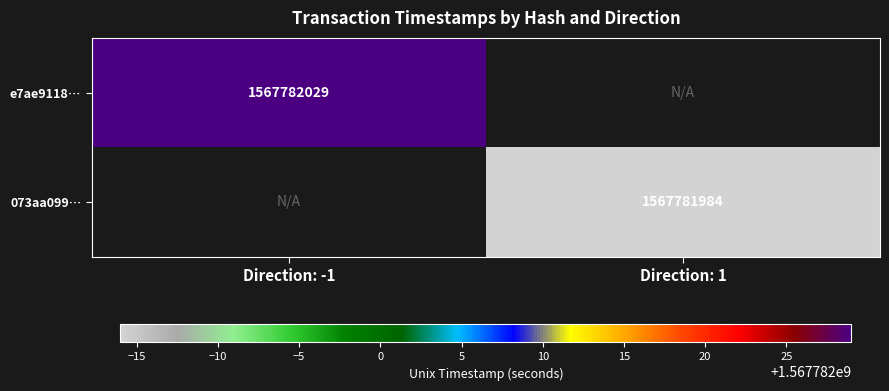

Which series has the largest total across all categories?

e7ae91183e606f9540116e25e3bea25a0ca0b57